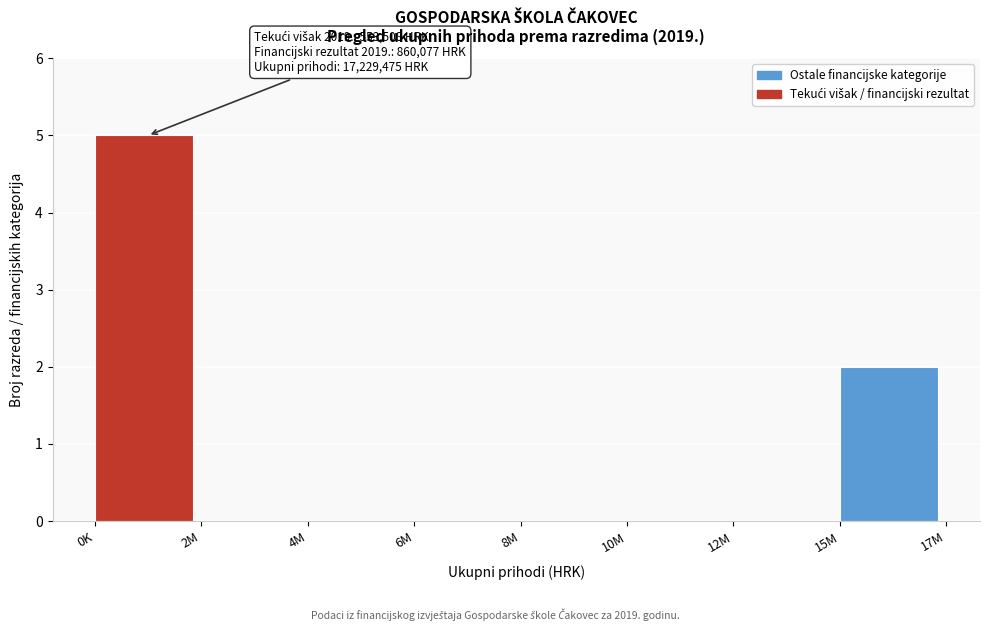

Reading right to left, transcribe all the data shown in this chart.

15M=2	12M=0	10M=0	8M=0	6M=0	4M=0	2M=0	0K=5